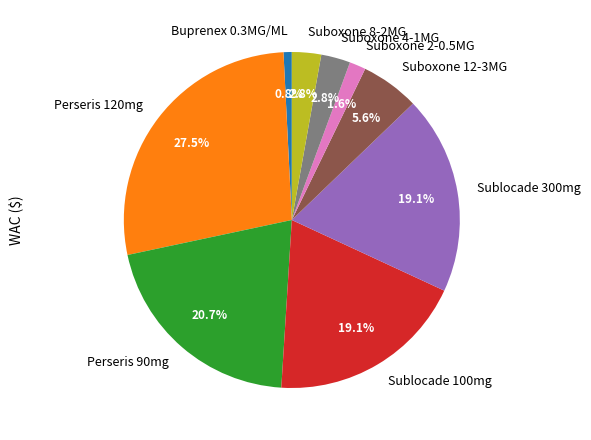

Which slice is the largest?

Perseris 120mg